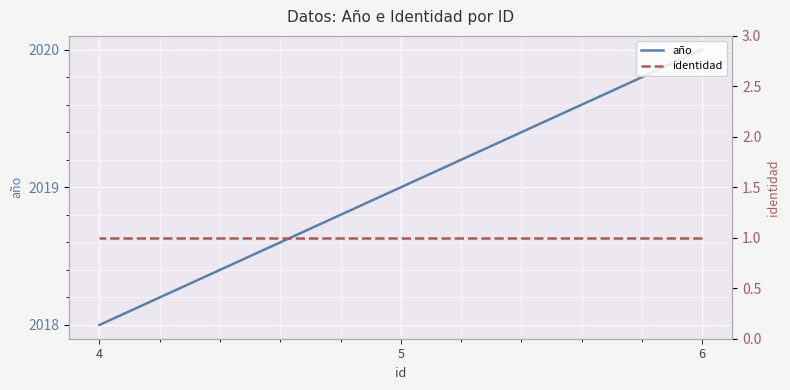

Is the value of identidad at 5 greater than the value of año at 4?

No